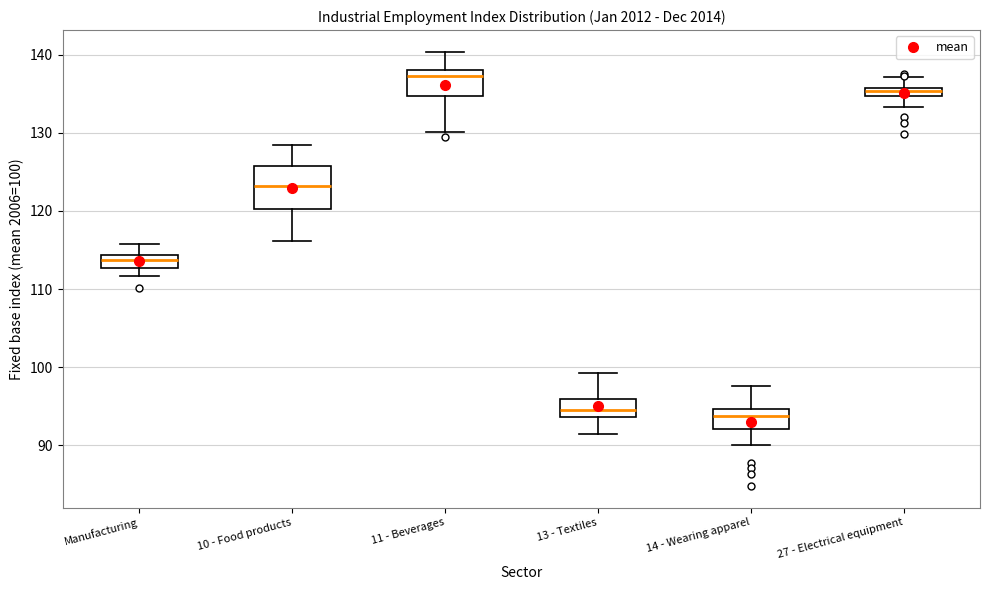

Comparing the boxes themselves (not the whiskers), which one is the tallest?

10 - Food products